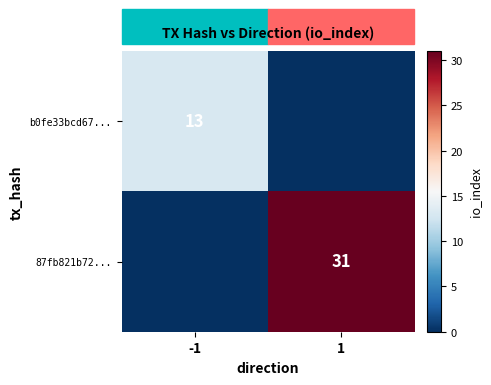

How many series are shown in this chart?

2